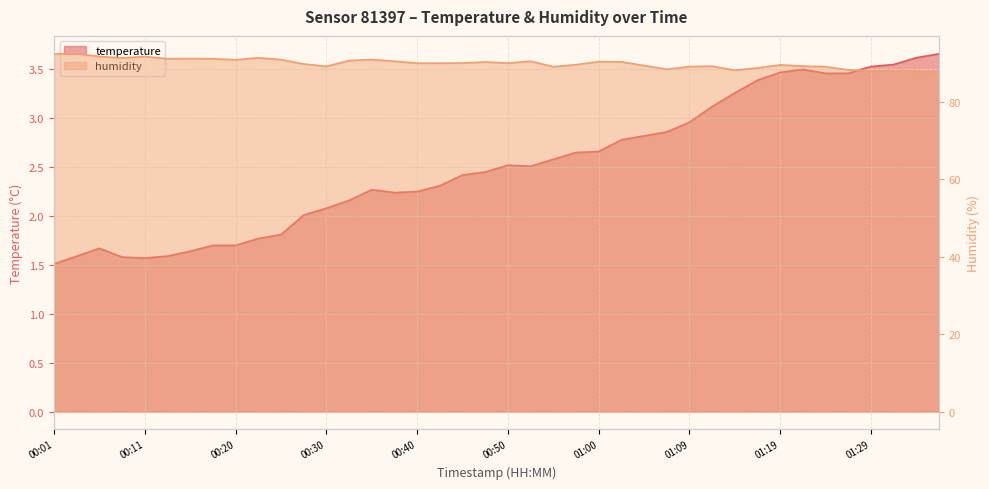

How many data points in humidity are less than 89?

8